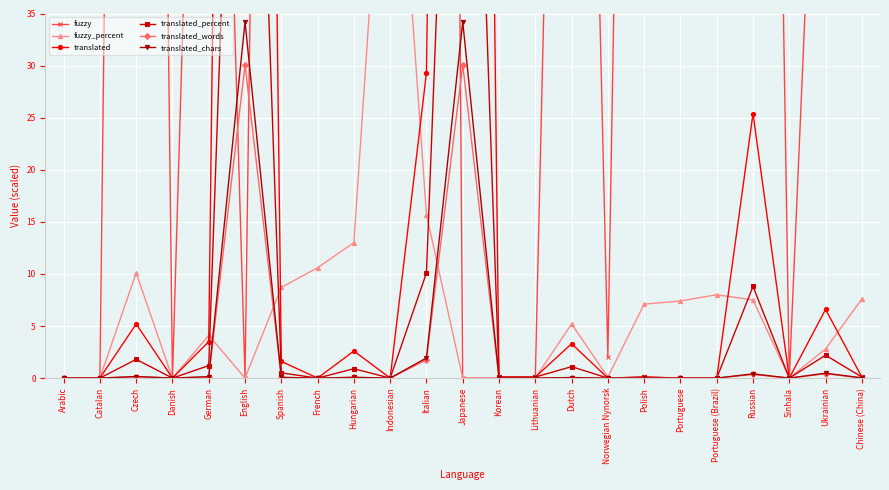

What is the maximum value for translated_chars?

34.2